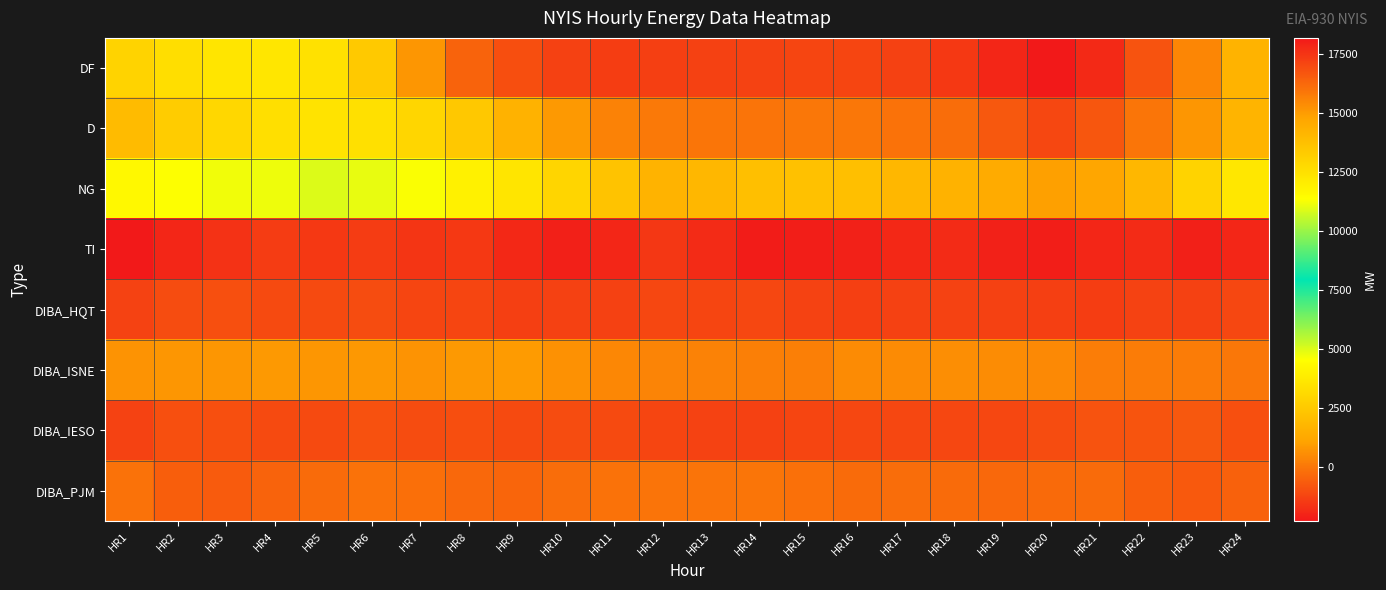

Rank the series by their maximum value, from lowest to highest.

TI, DIBA_HQT, DIBA_IESO, DIBA_PJM, DIBA_ISNE, NG, D, DF